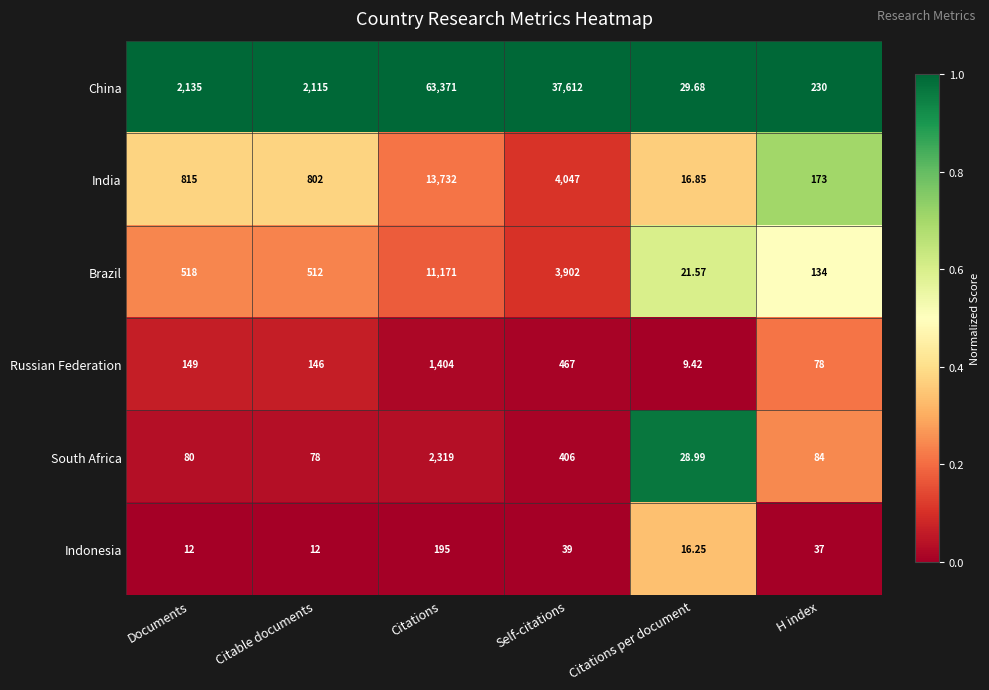

At which label is Indonesia closest to 103?

Self-citations